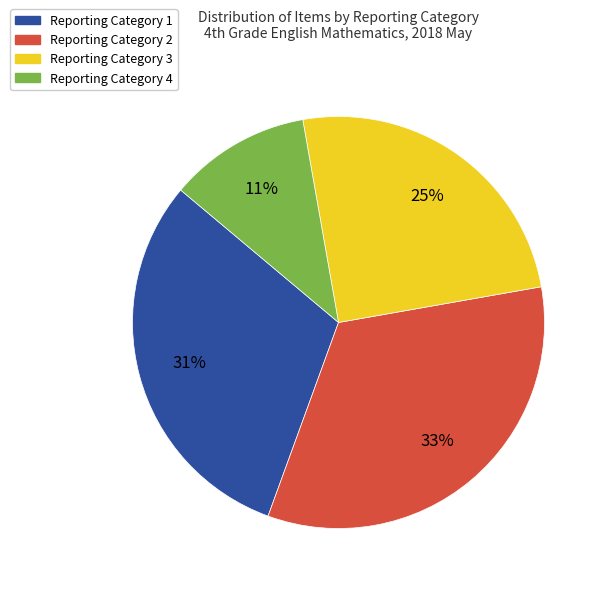

What percentage is the Reporting Category 3 slice, to the nearest percent?

25%